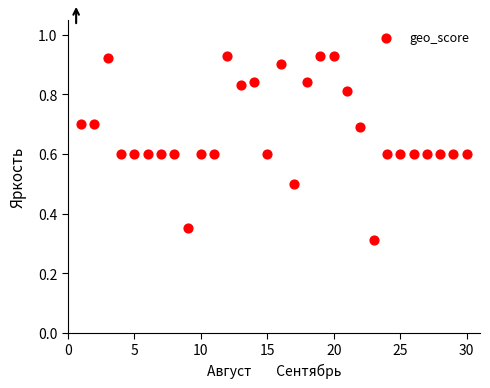

What is the range of Y values (max minus min)?

0.6